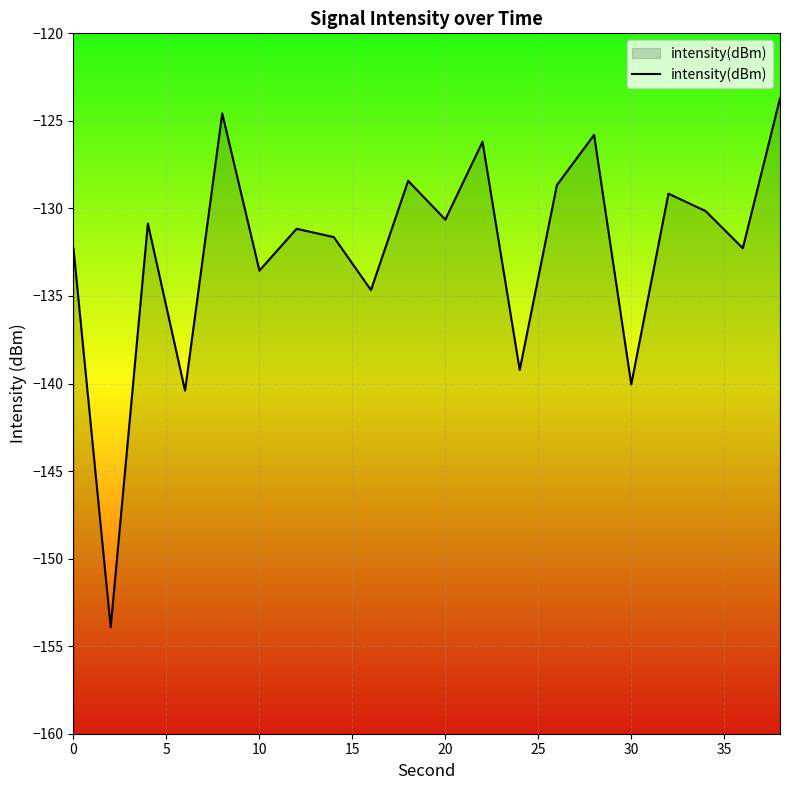

What is the maximum value shown in the chart?

-123.7